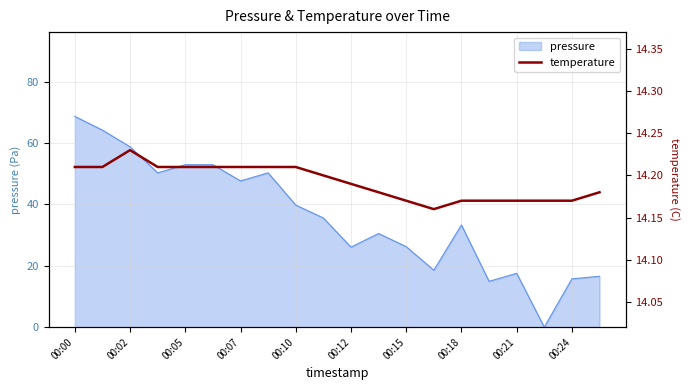

Where is the first local minimum?

13